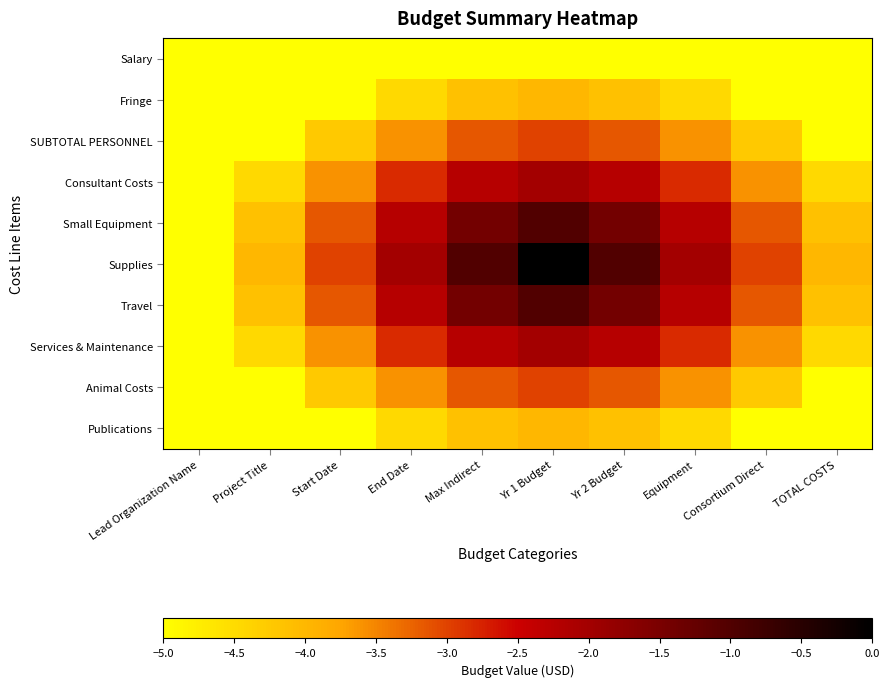

What is the smallest value displayed?

-5.0